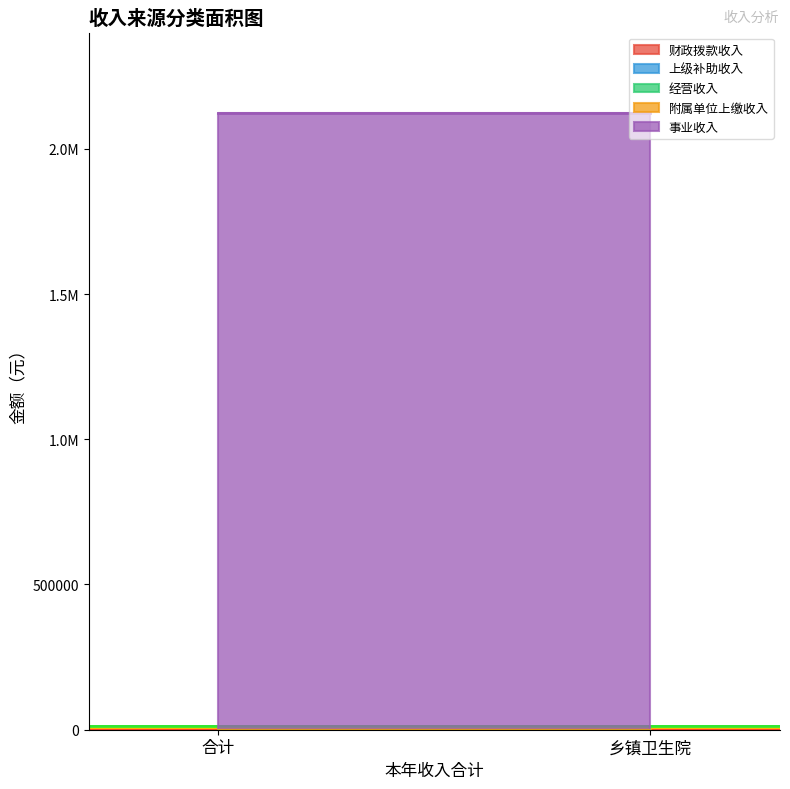

Does the chart have visible grid lines?

No